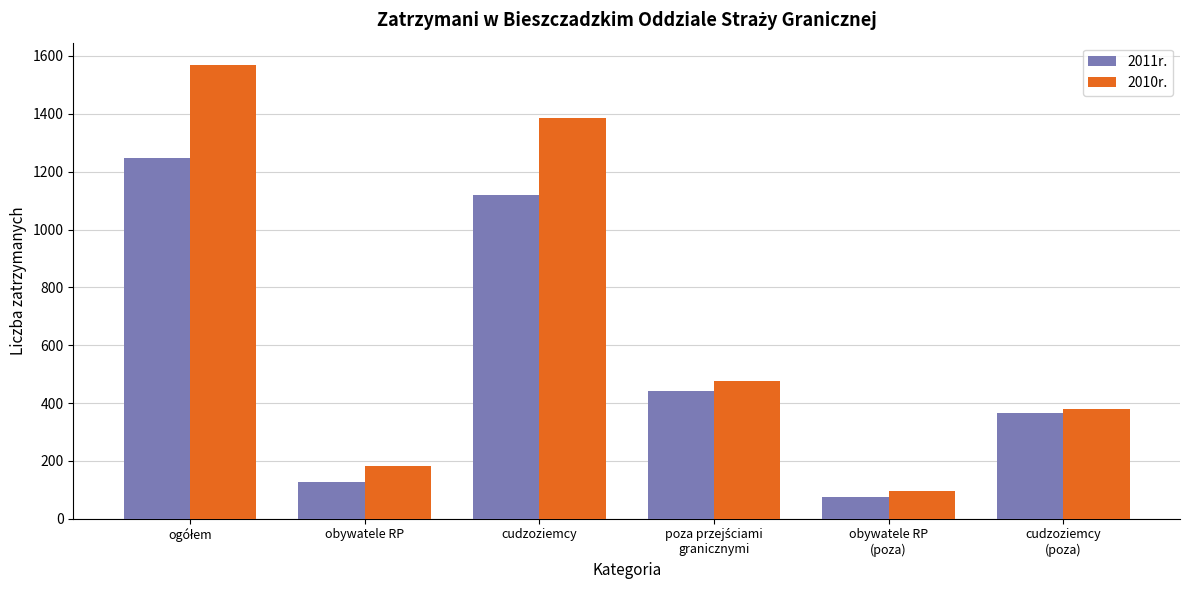

What is the difference between the highest and lowest values at obywatele RP?

54